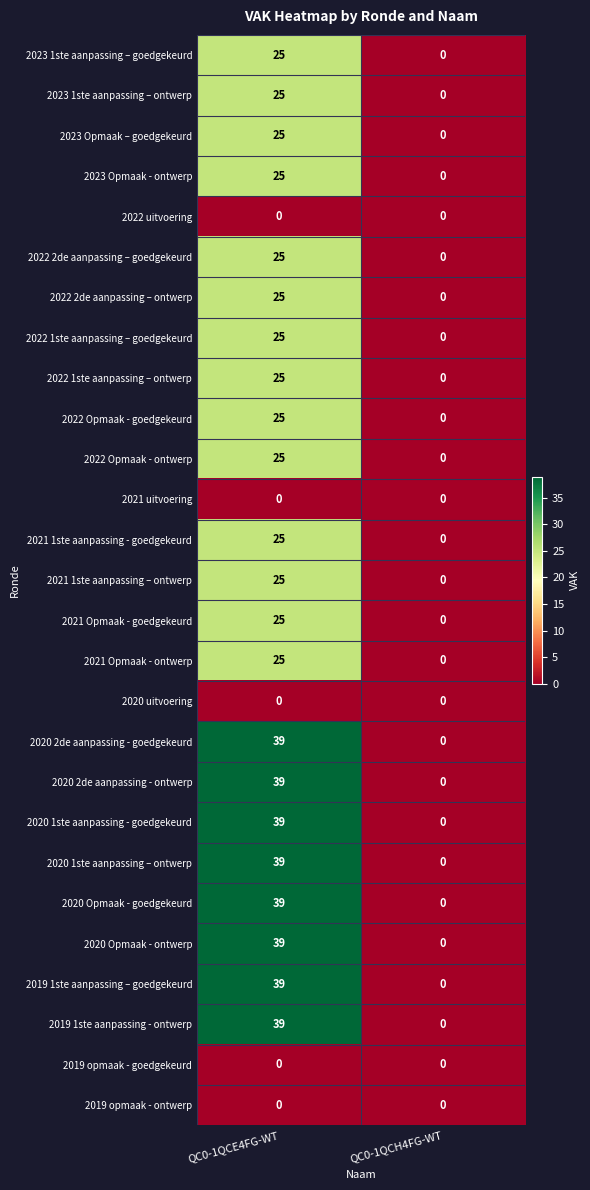

What is the spread (max minus min) of values at QC0-1QCE4FG-WT?

39